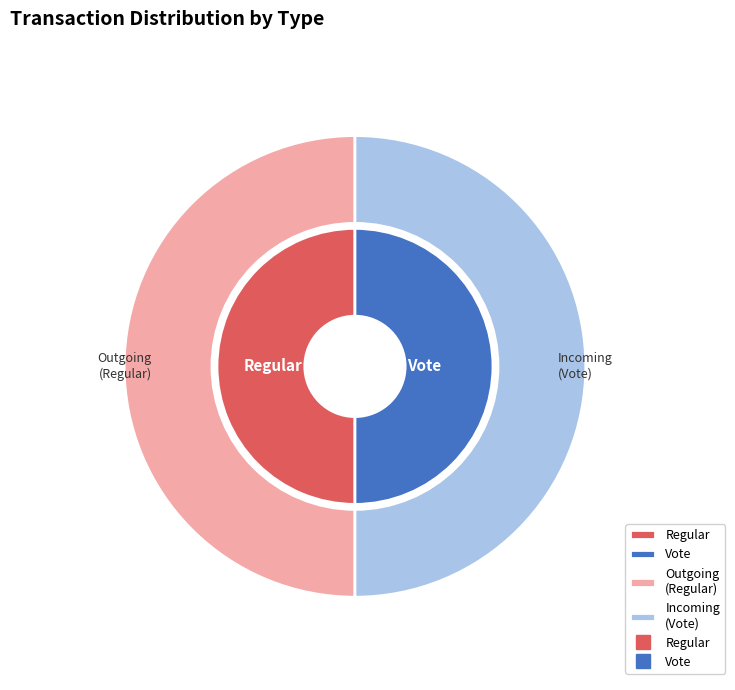

True or false: Regular accounts for 50% of the total.

True